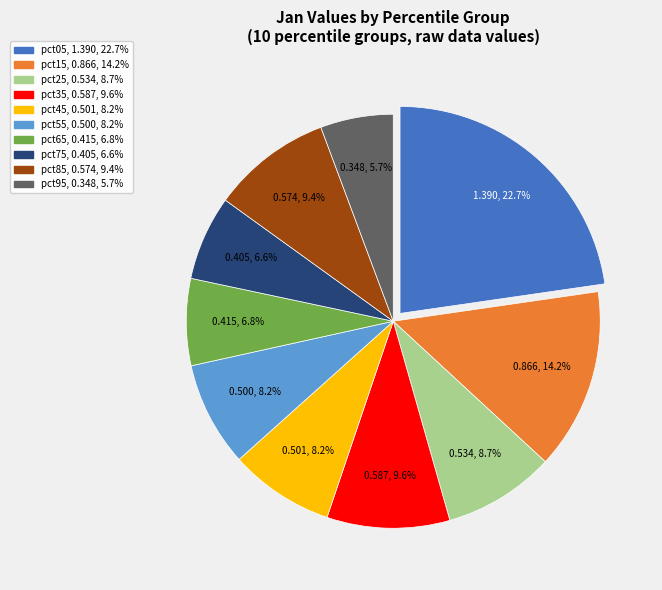

What is the smallest slice in the pie chart?

pct95